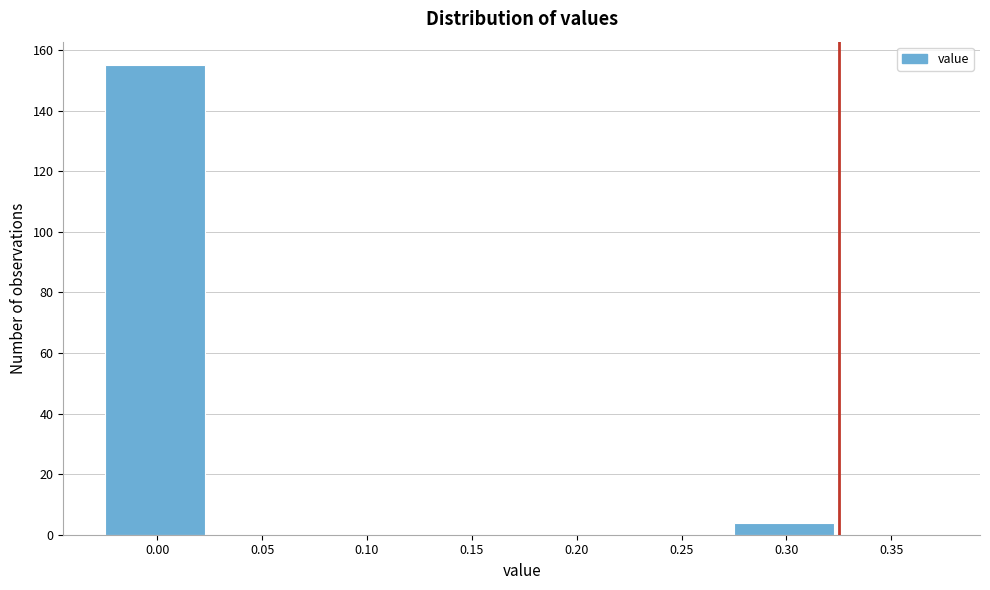

Reading right to left, extract all data points from this chart.

0.35=0	0.30=4	0.25=0	0.20=0	0.15=0	0.10=0	0.05=0	0.00=155